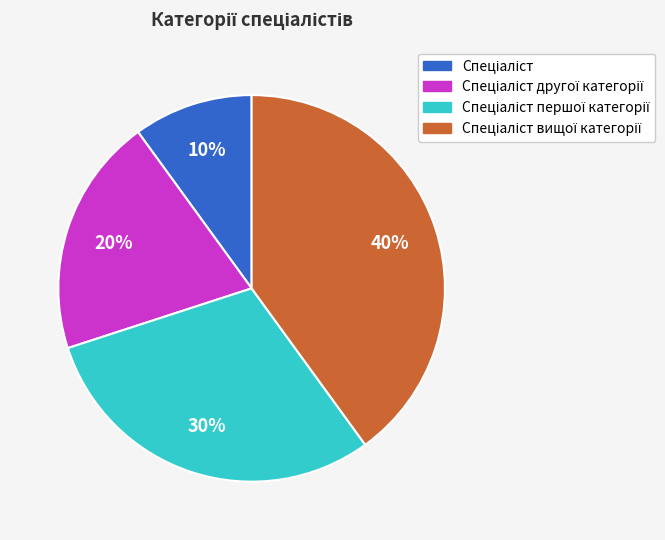

To the nearest percent, what is the difference between the largest and smallest slice percentages?

30%